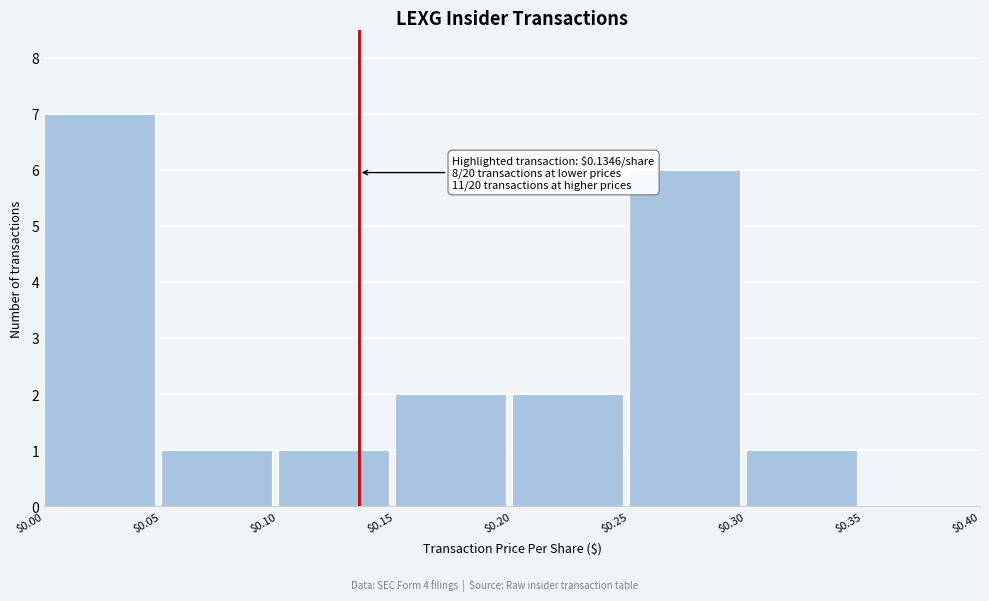

Which range on the x-axis has the tallest bar?

$0.00 to $0.05